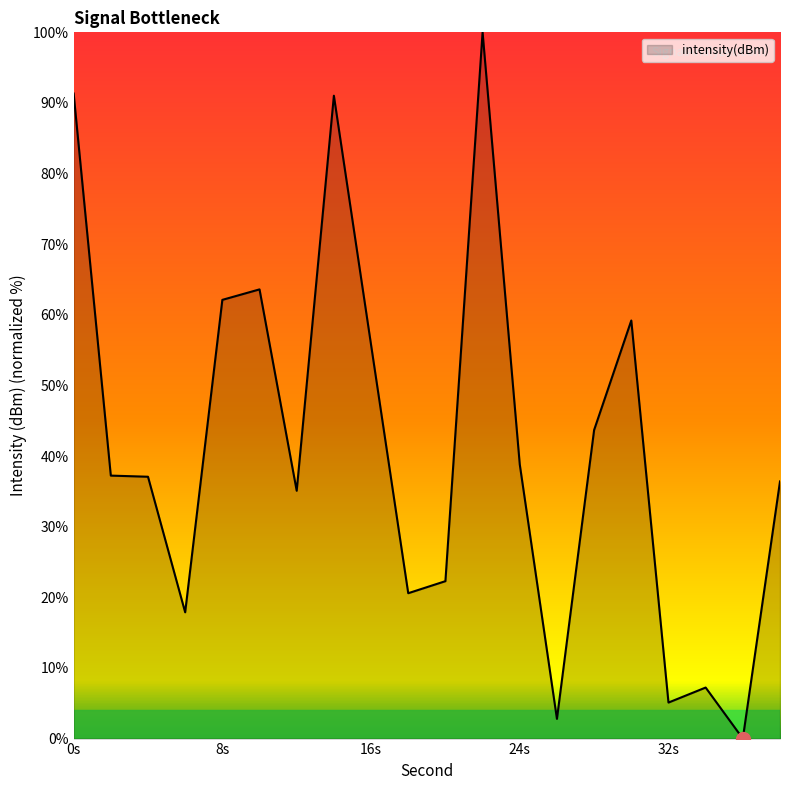

What is the greatest value displayed?

100.0